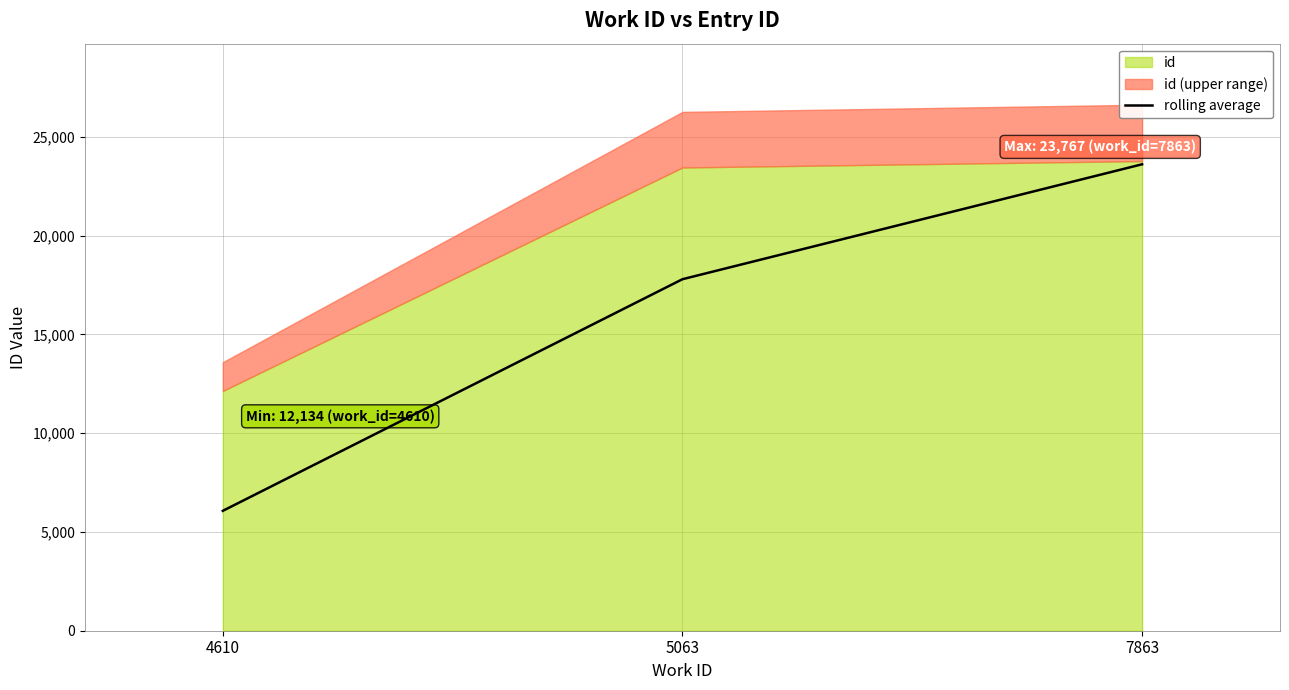

What is the difference between the maximum and minimum values?

17538.0